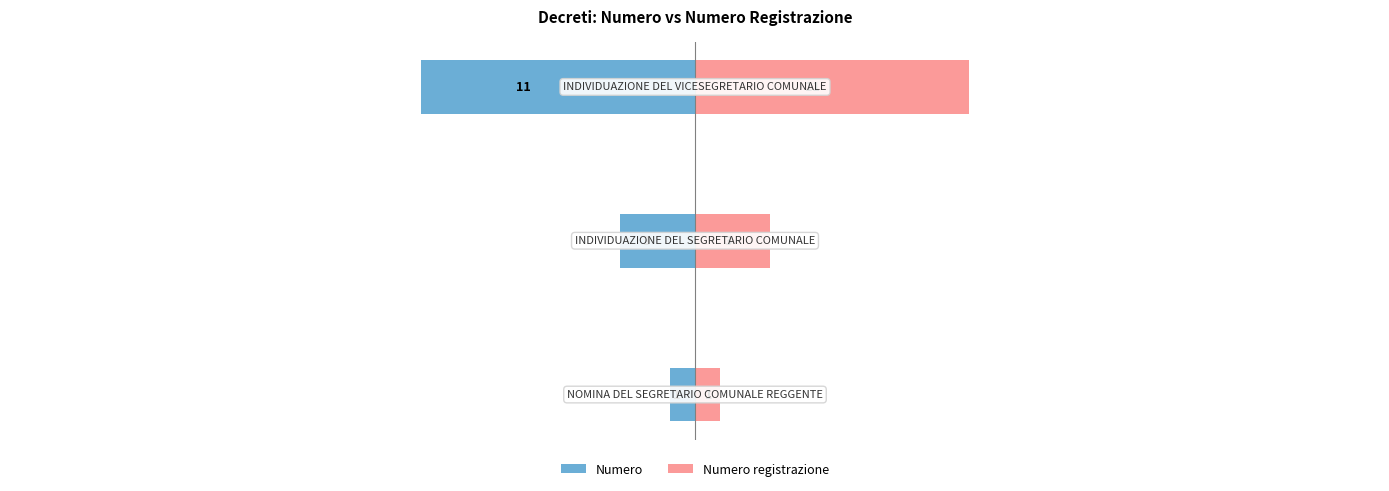

Reading left to right, what are all the values shown in this chart?

Numero: −30=-1	−20=-3	−10=-11
Numero registrazione: −30=1	−20=3	−10=11